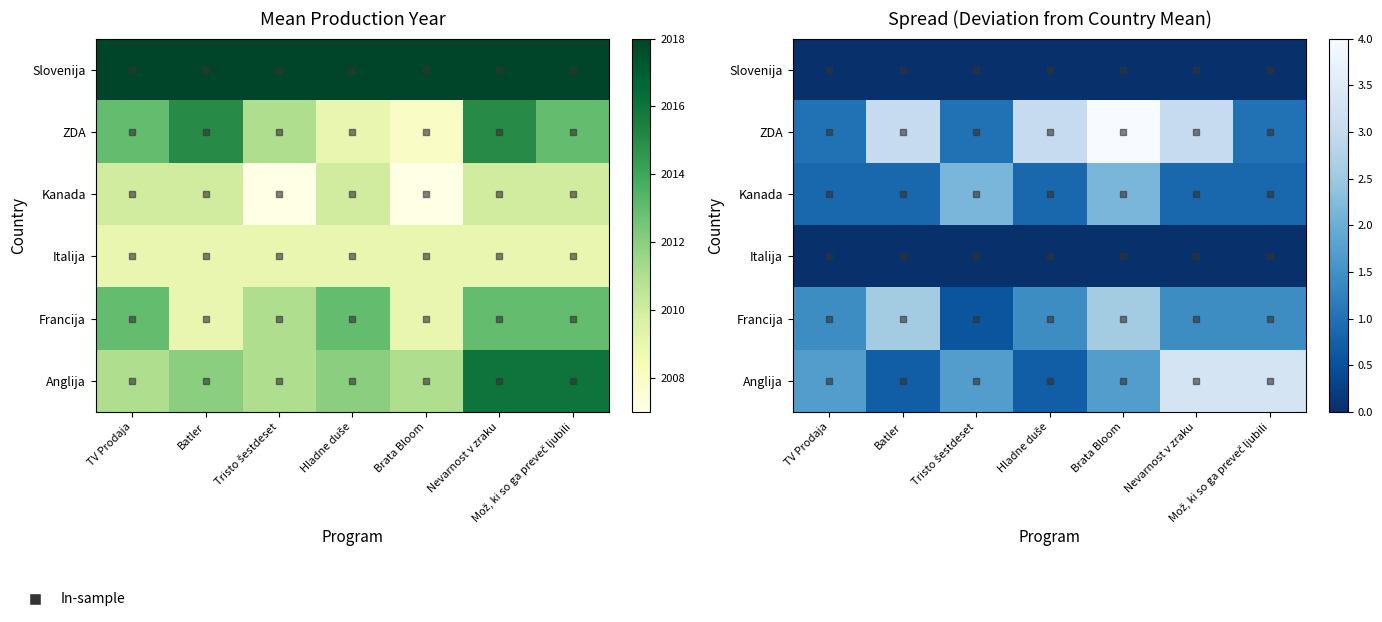

List the series in order of their peak value, highest first.

ZDA, Anglija, Francija, Kanada, Slovenija, Italija